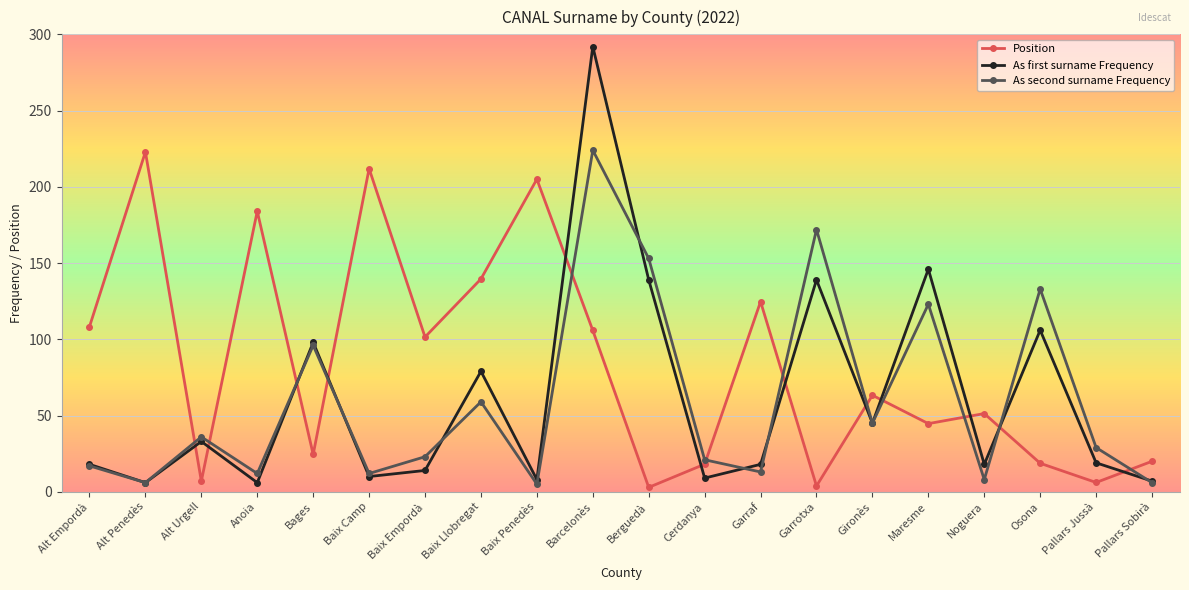

Read the As second surname Frequency value at Bages.

96.0